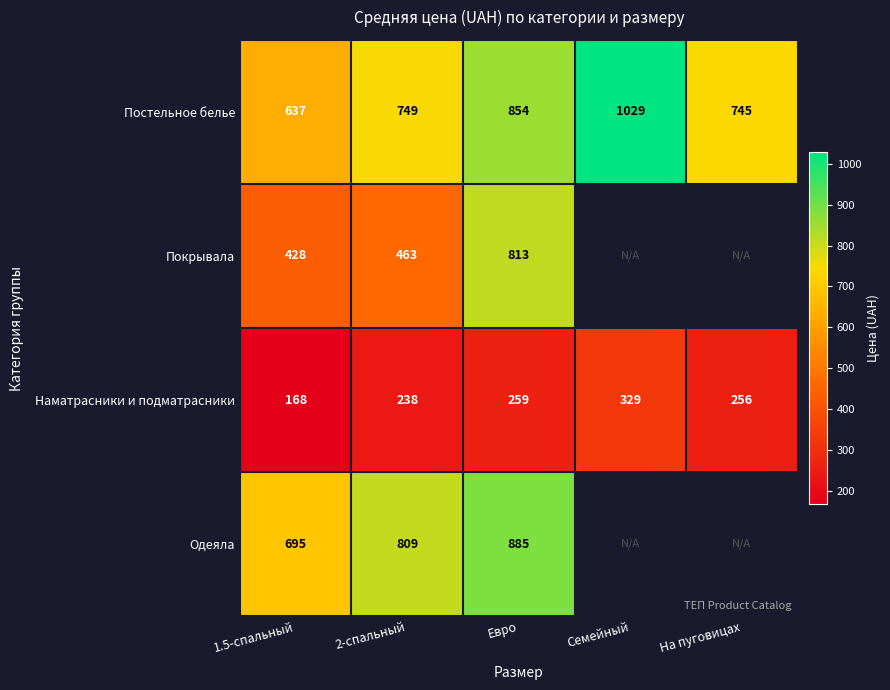

Between Евро and Семейный, which is larger?

Семейный